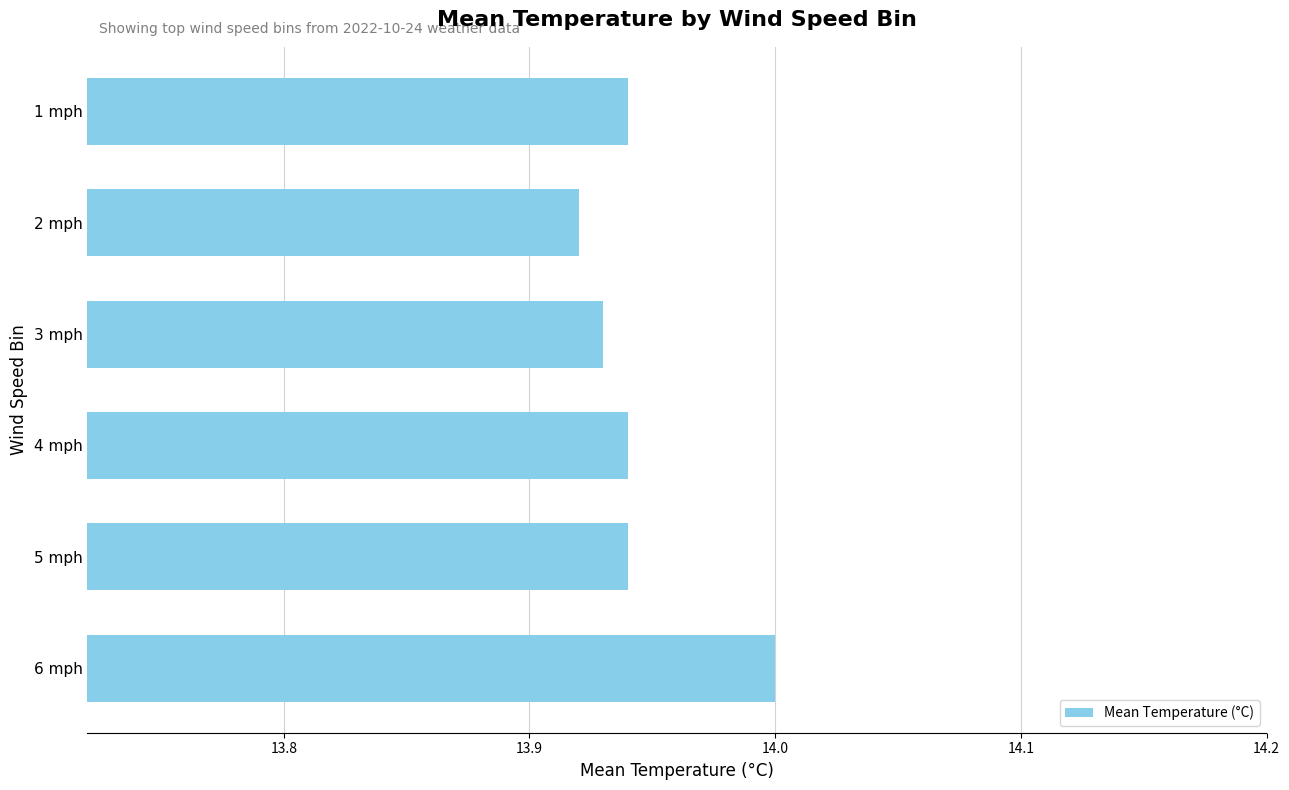

The value at 4 mph is 8.4. True or false?

False